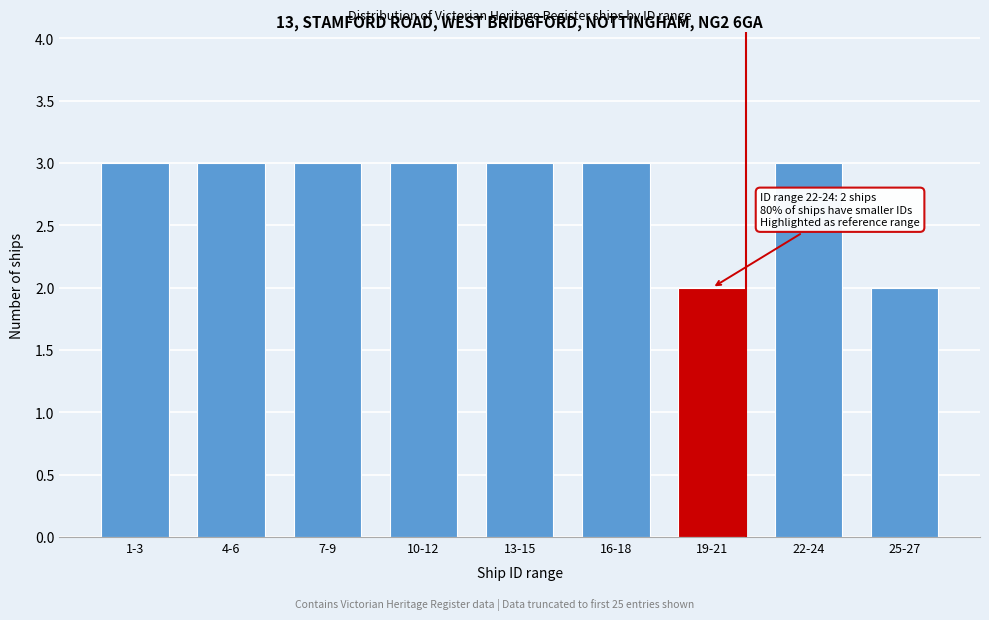

Reading right to left, what are all the values shown in this chart?

2	3	2	3	3	3	3	3	3